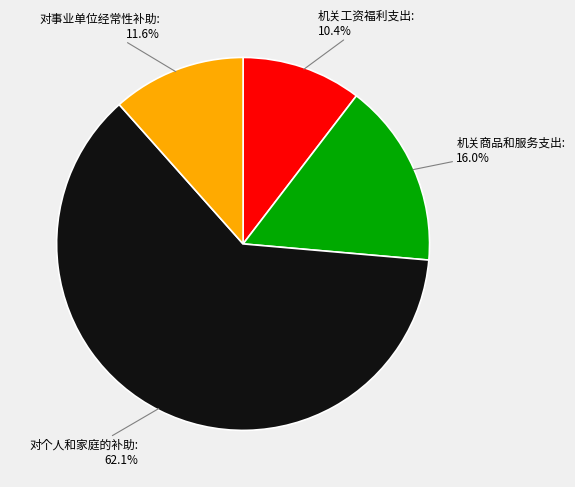

Count the number of slices in the pie.

4